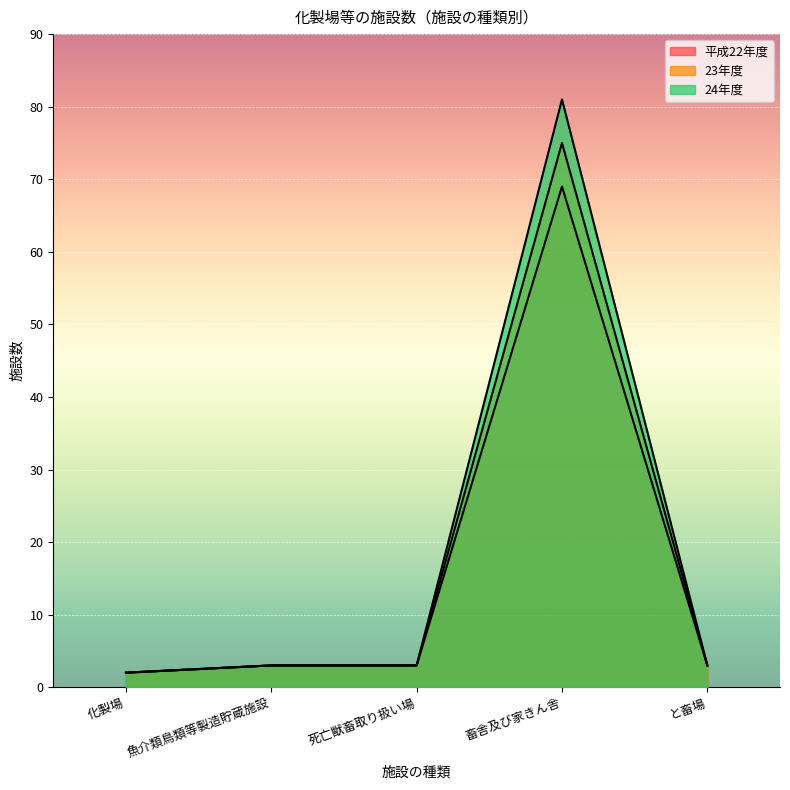

The value at 化製場 is 3. True or false?

False